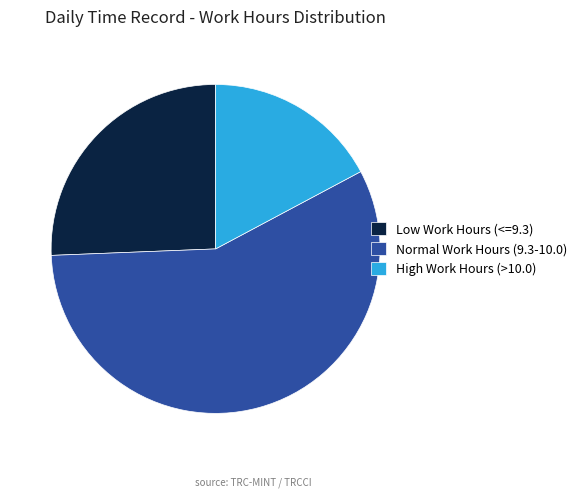

Rank the categories by value from highest to lowest.

Normal Work Hours (9.3-10.0), Low Work Hours (<=9.3), High Work Hours (>10.0)